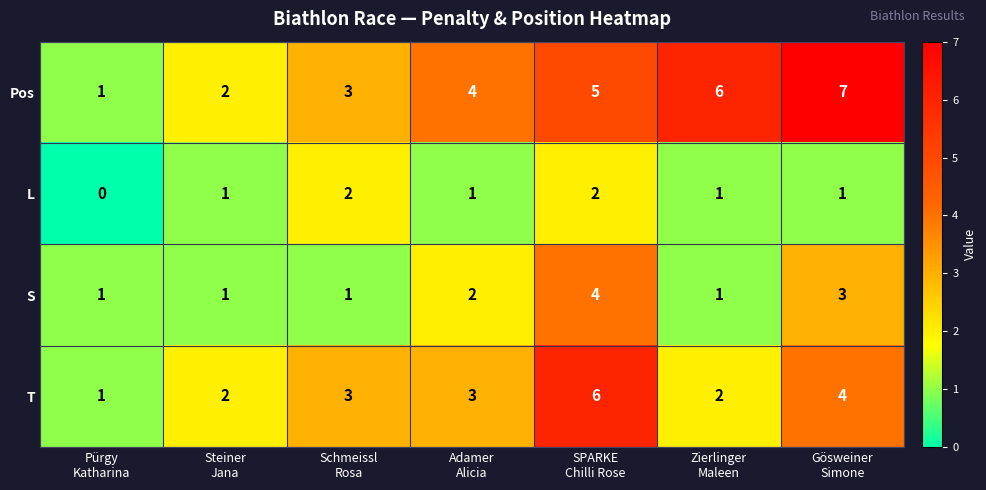

Reading left to right, what are all the values shown in this chart?

Pos: 1	2	3	4	5	6	7
L: 0	1	2	1	2	1	1
S: 1	1	1	2	4	1	3
T: 1	2	3	3	6	2	4